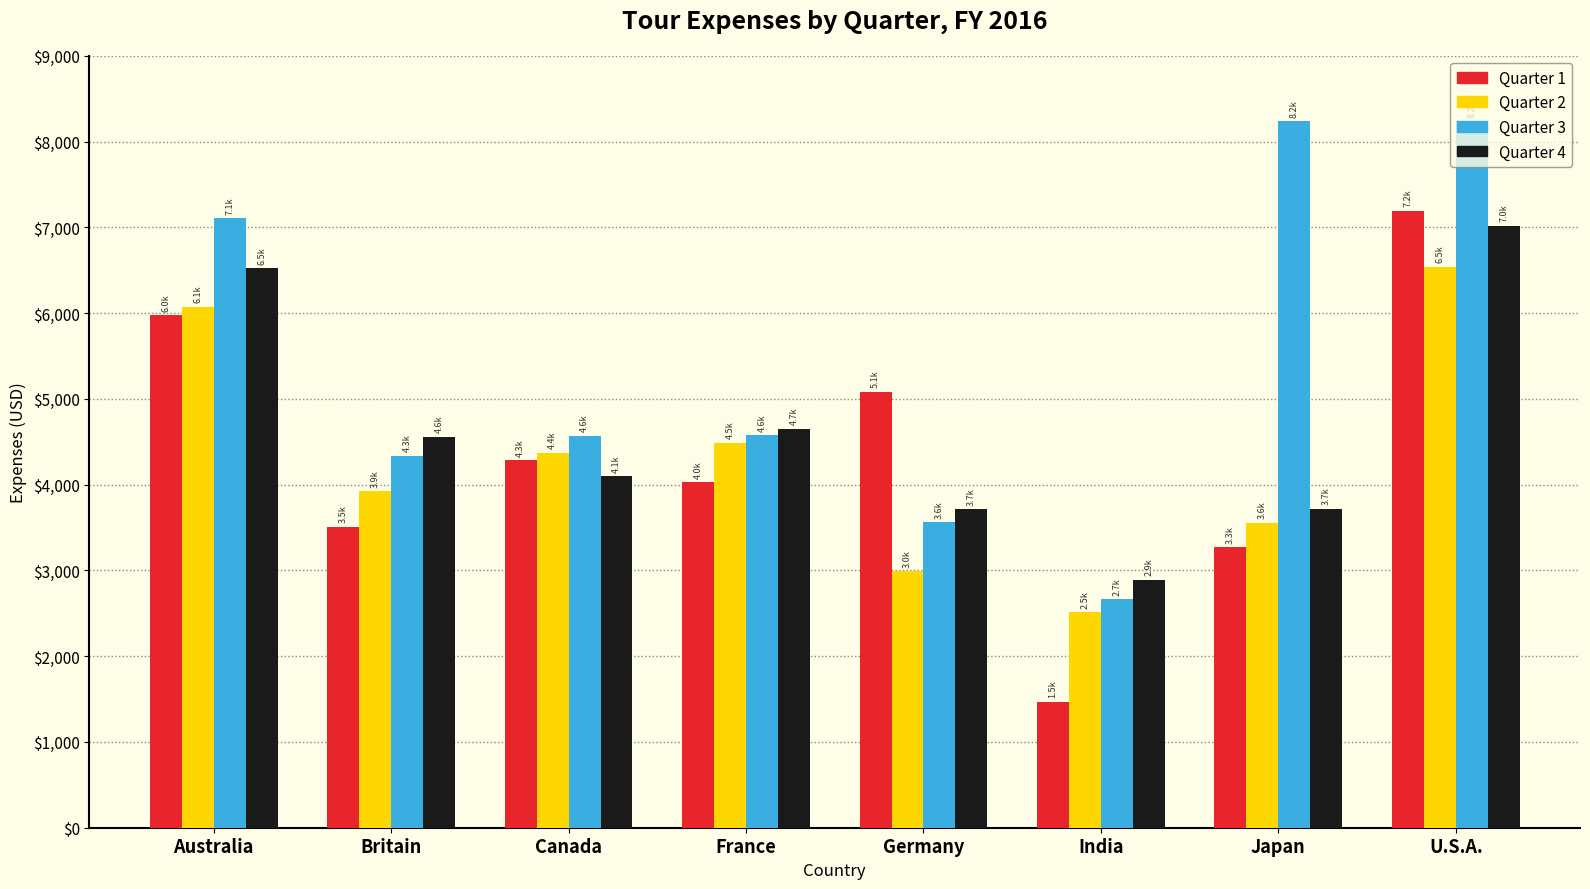

The Quarter 2 series shows 6542.8 at U.S.A.. True or false?

True